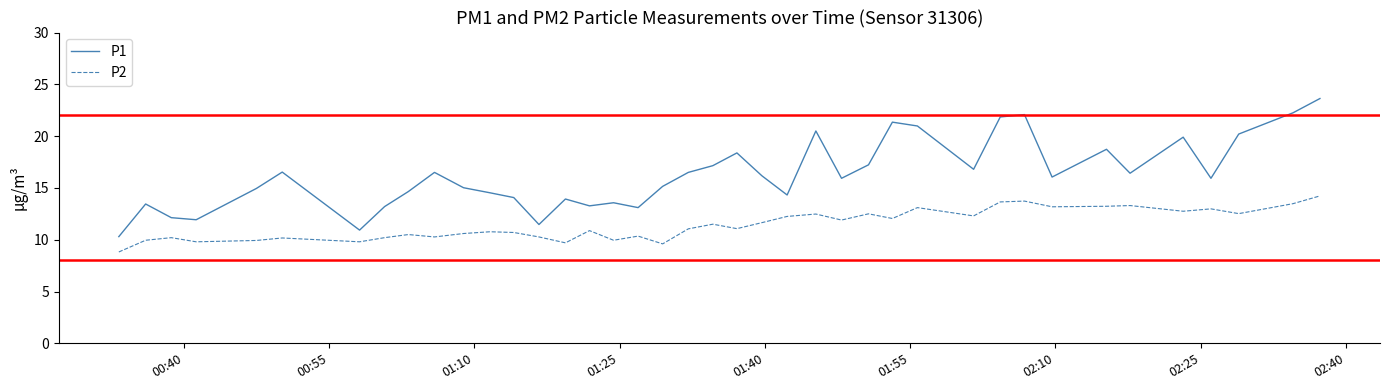

True or false: P2 and P1 intersect in this chart.

False